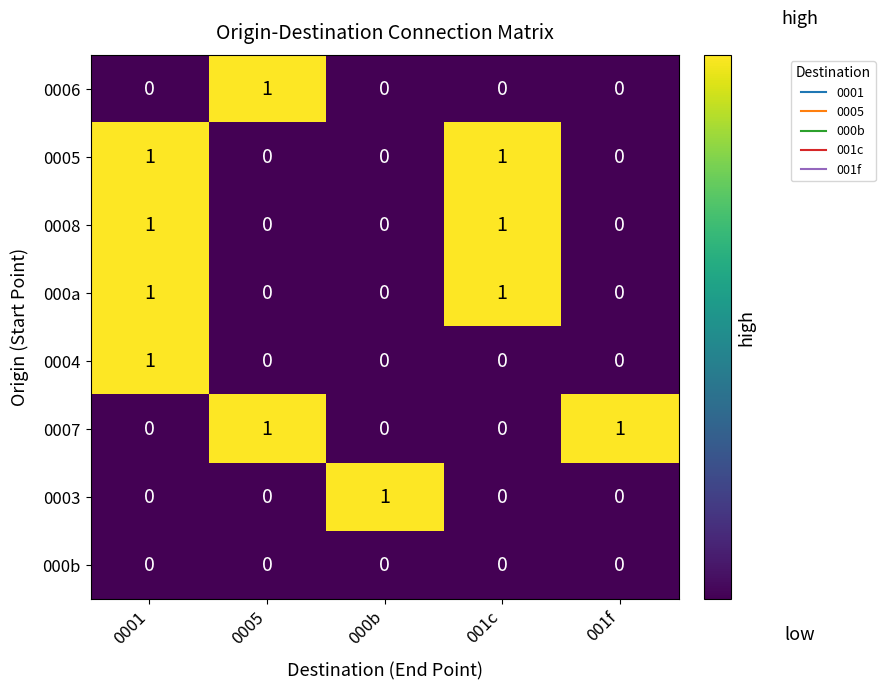

The value of 000b at 001c is 0. True or false?

True